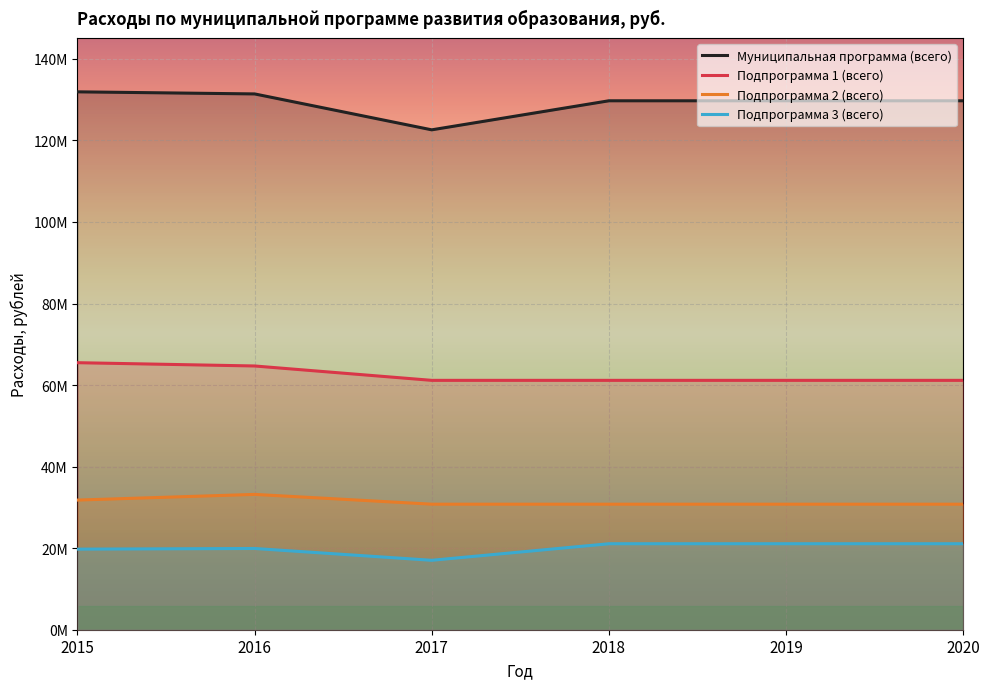

Where does the Подпрограмма 3 (всего) series first go above 21086400?

2018